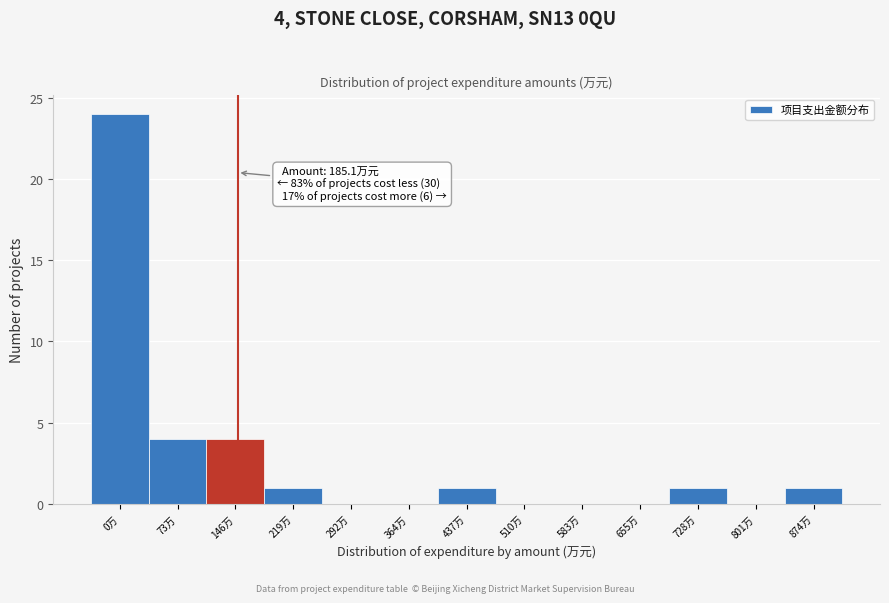

Reading left to right, list all the values displayed in this chart.

0万=24	73万=4	146万=4	219万=1	292万=0	364万=0	437万=1	510万=0	583万=0	655万=0	728万=1	801万=0	874万=1